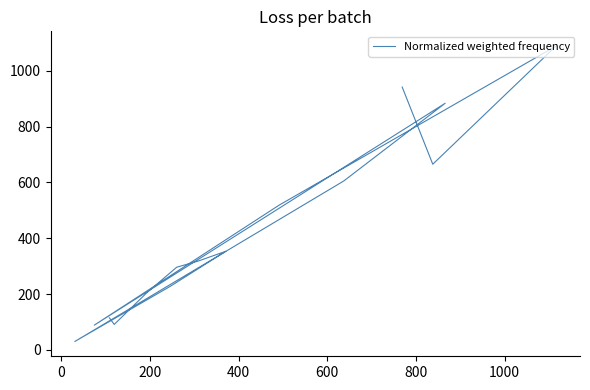

What is the minimum value shown in the chart?

29.7